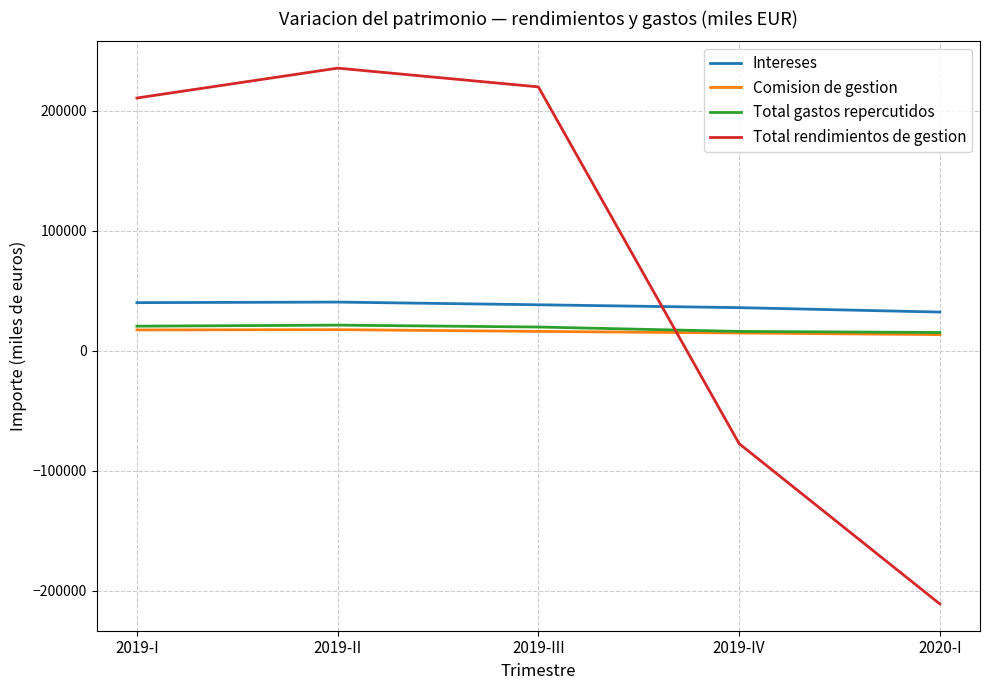

True or false: Comision de gestion and Intereses cross at least once.

False